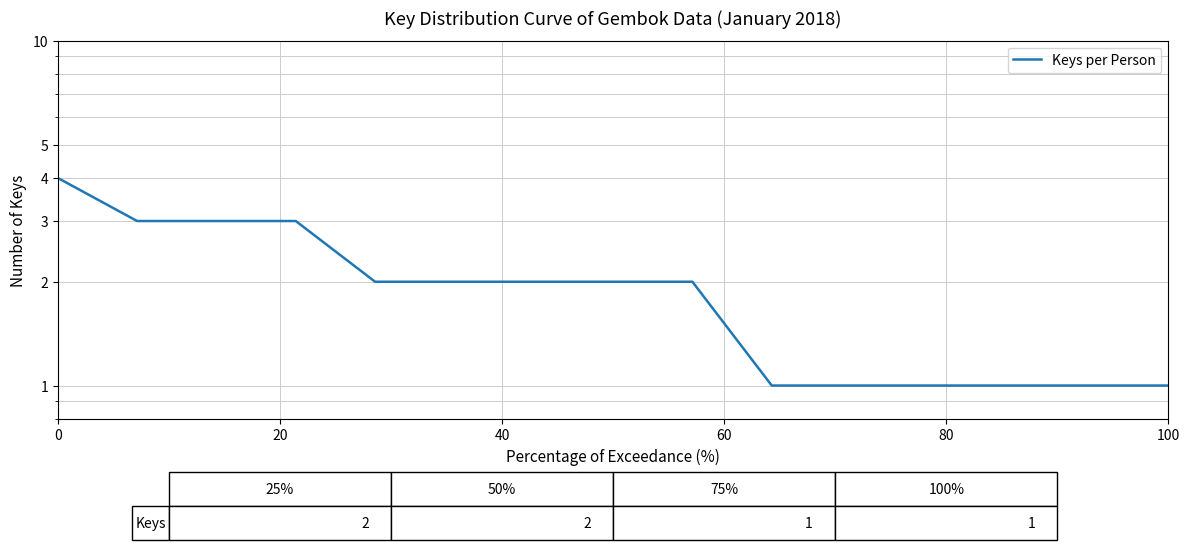

How many lines are shown in the chart?

1